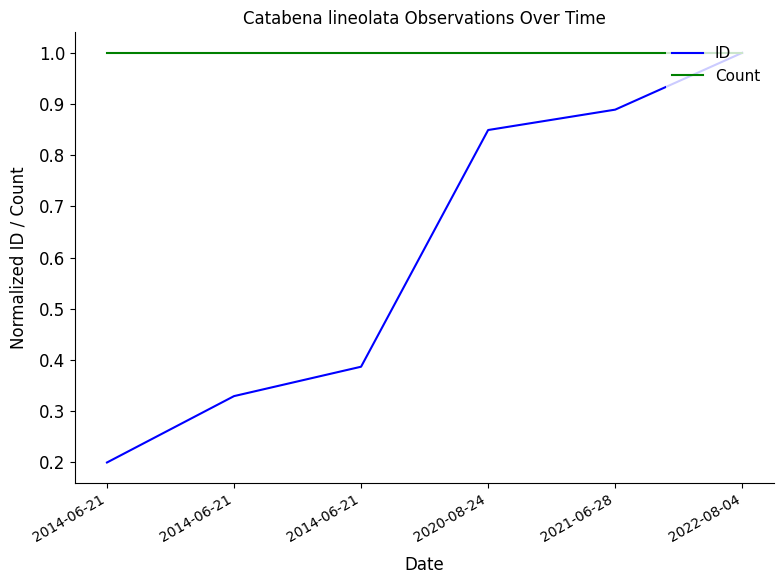

At 2021-06-28, list the series in order from smallest to largest.

ID, Count